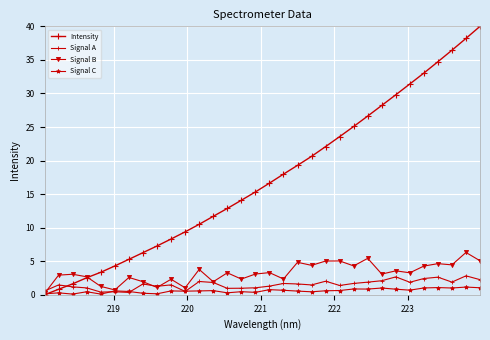

Does the chart have visible grid lines?

Yes